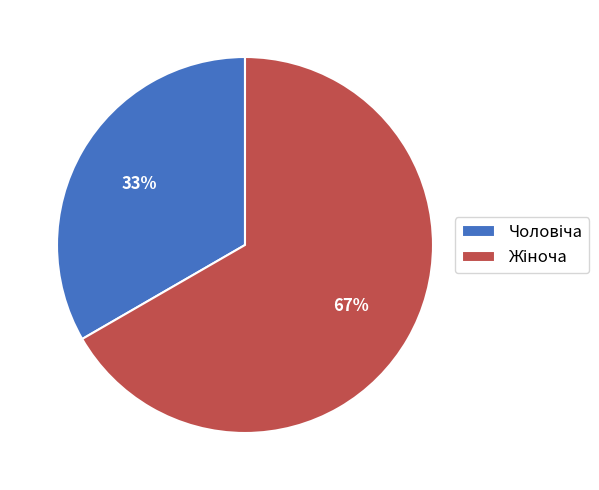

Does any single category account for the majority?

Yes